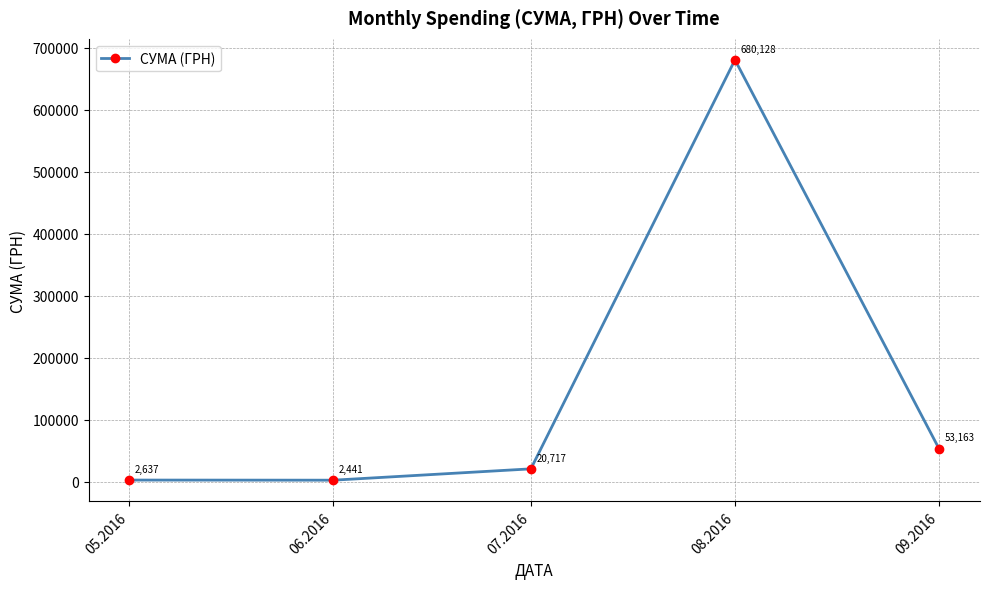

Rank the categories by value from highest to lowest.

08.2016, 09.2016, 07.2016, 05.2016, 06.2016